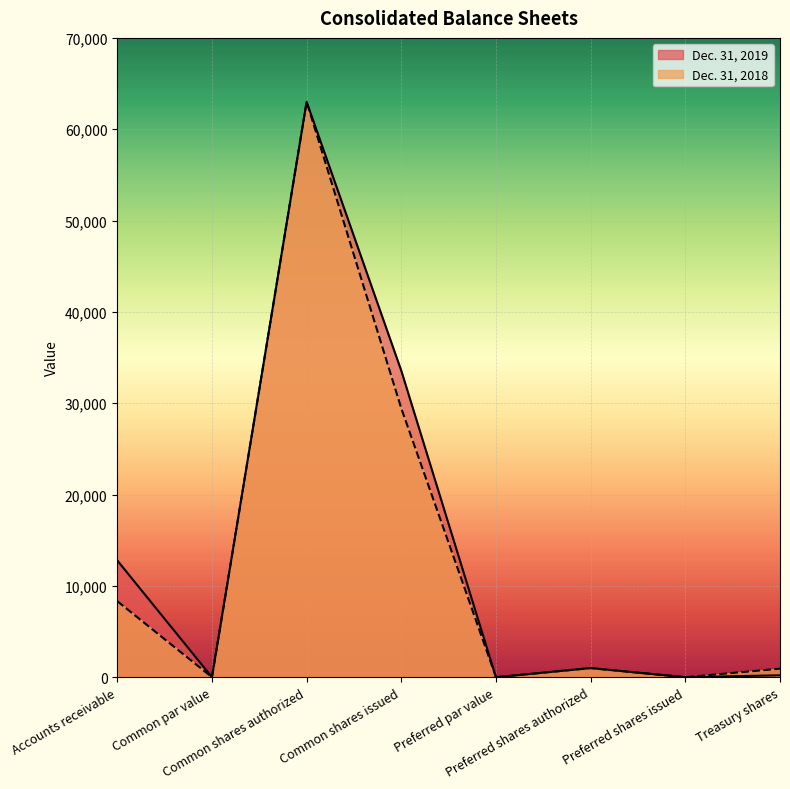

Reading left to right, extract all data points from this chart.

Dec. 31, 2019: Accounts receivable=12781	Common par value=0	Common shares authorized=63000	Common shares issued=33550	Preferred par value=0	Preferred shares authorized=1000	Preferred shares issued=0	Treasury shares=207
Dec. 31, 2018: Accounts receivable=8325	Common par value=0	Common shares authorized=63000	Common shares issued=29430	Preferred par value=0	Preferred shares authorized=1000	Preferred shares issued=0	Treasury shares=936